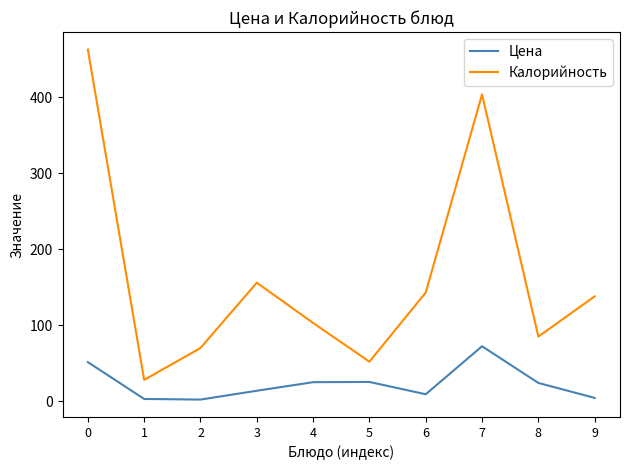

Which series changed the most between 2 and 6?

Калорийность